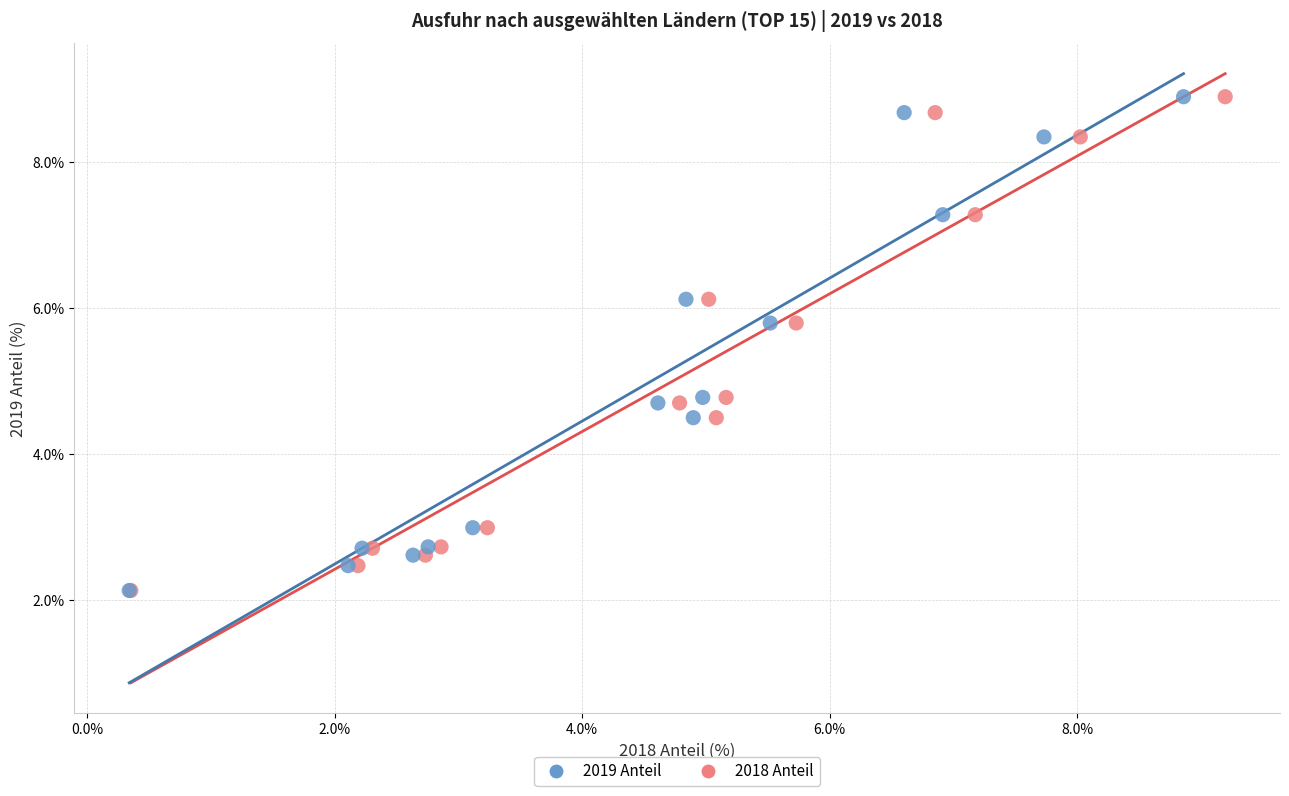

What are all the series names shown in the legend?

2019 Anteil, 2018 Anteil